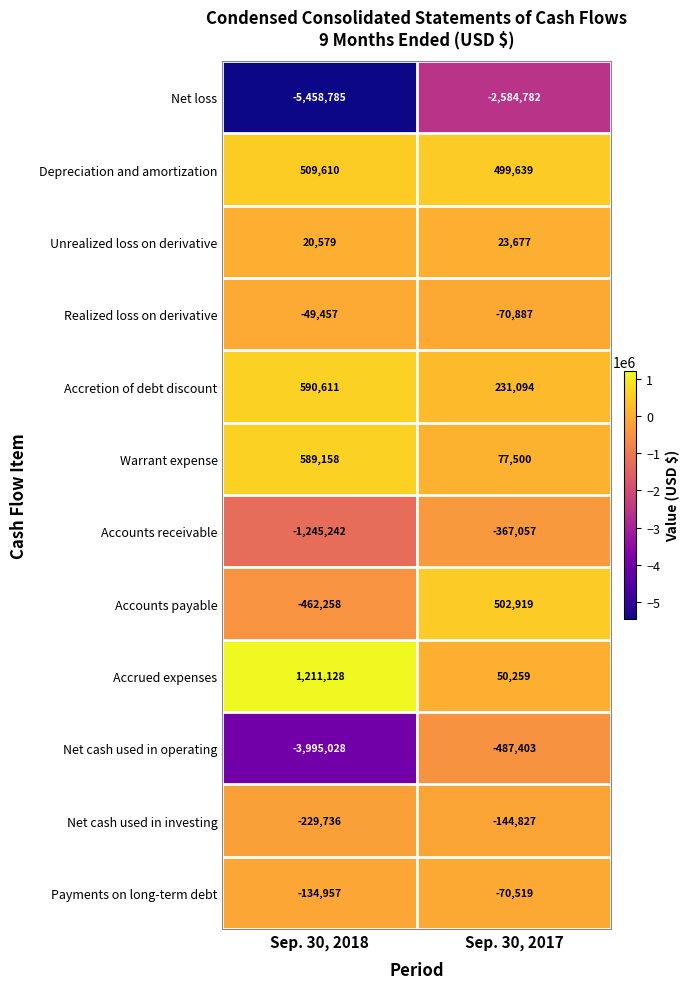

What is the approximate value of Depreciation and amortization at Sep. 30, 2018?

509610